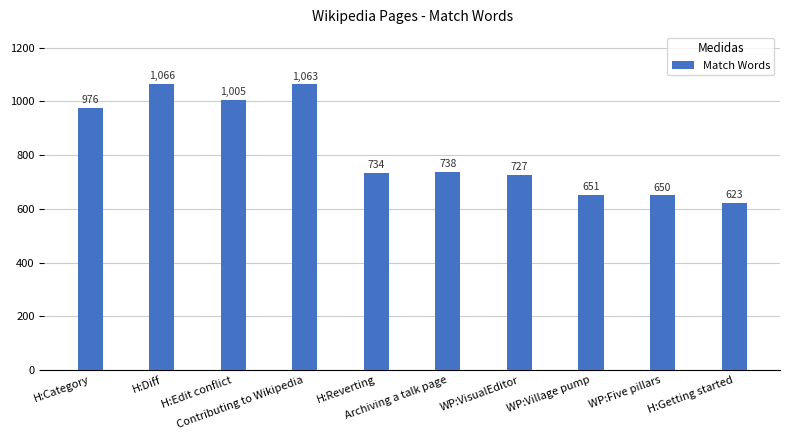

How many series are shown in this chart?

1